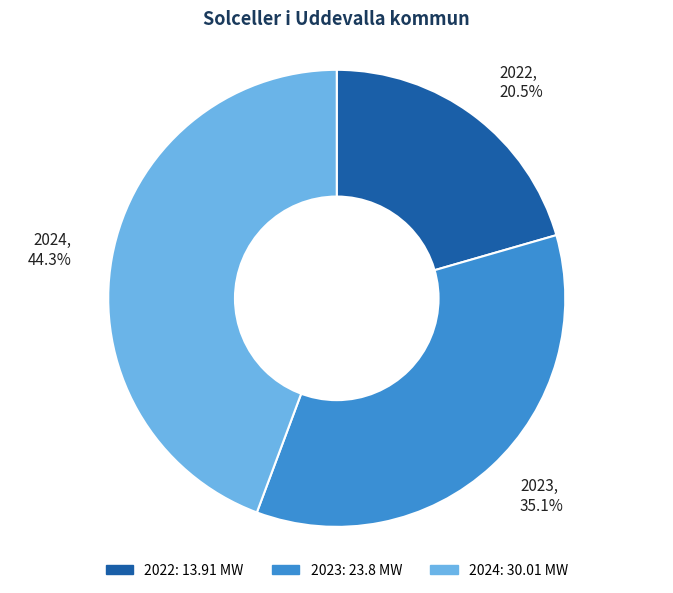

How much of the chart is everything except 2022?

79.5%